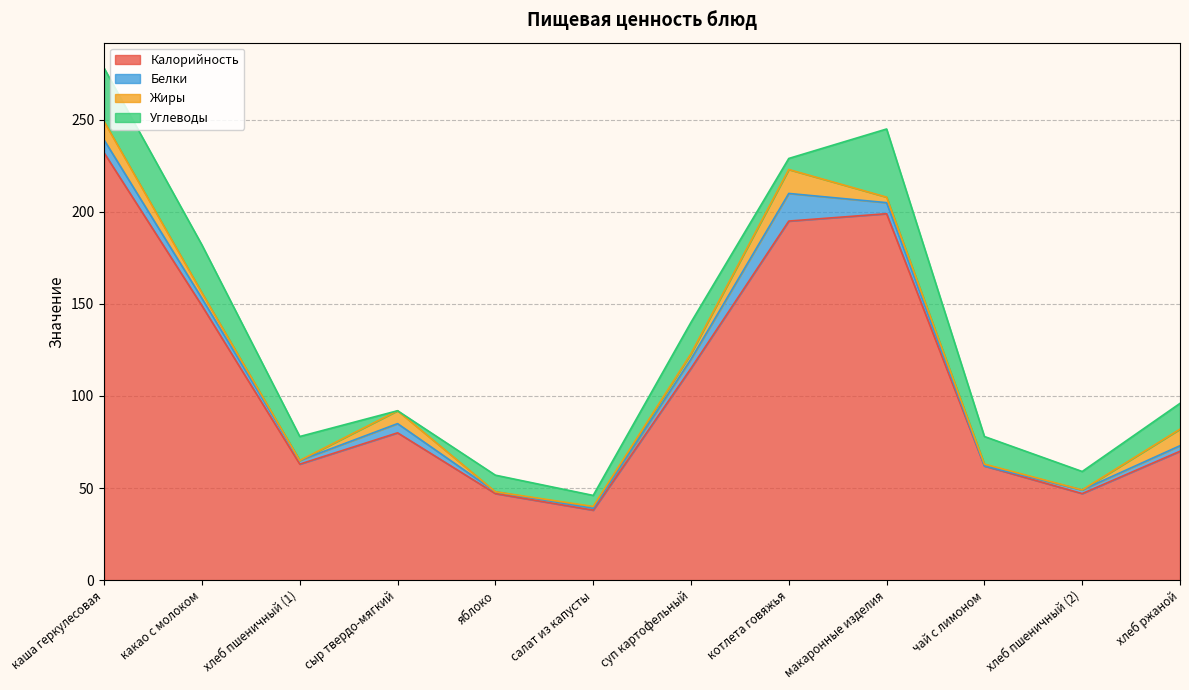

Rank the categories by Белки value from lowest to highest.

чай с лимоном, яблоко, салат из капусты, хлеб пшеничный (1), хлеб пшеничный (2), хлеб ржаной, какао с молоком, сыр твердо-мягкий, суп картофельный, макаронные изделия, каша геркулесовая, котлета говяжья